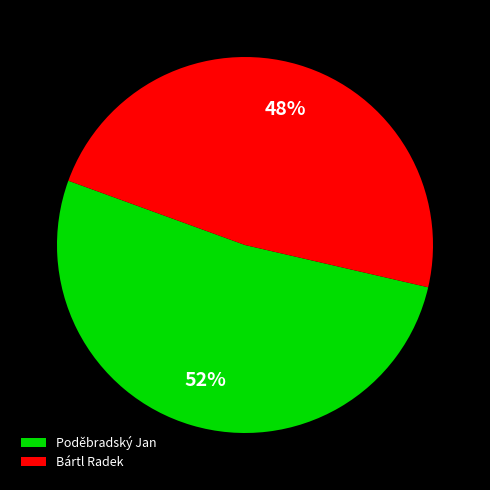

How many segments does this pie chart have?

2